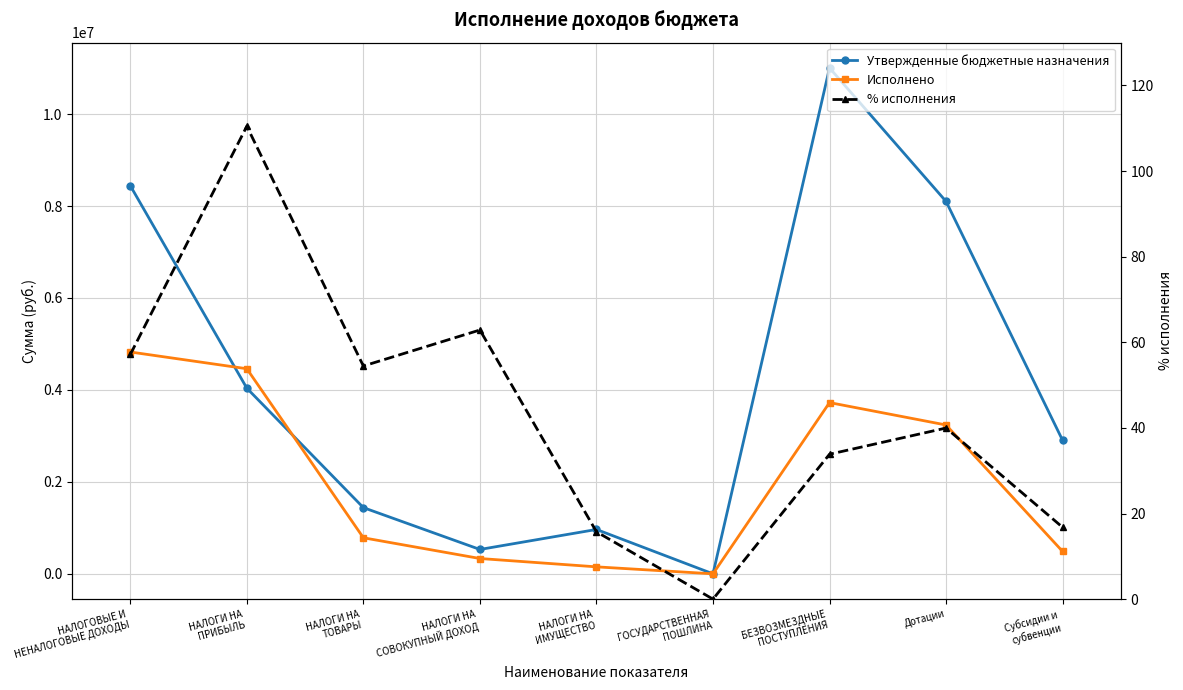

What is the sum of the Исполнено values at НАЛОГИ НА
ТОВАРЫ and НАЛОГИ НА
ИМУЩЕСТВО?

935932.5